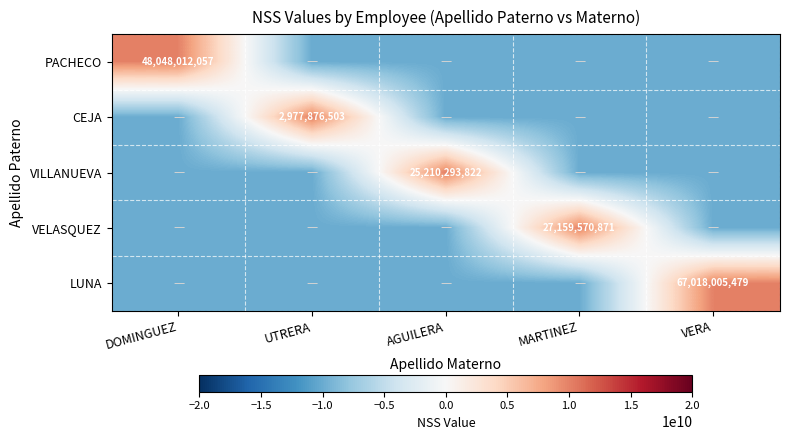

True or false: VELASQUEZ has a value of -10000000000 at VERA.

True